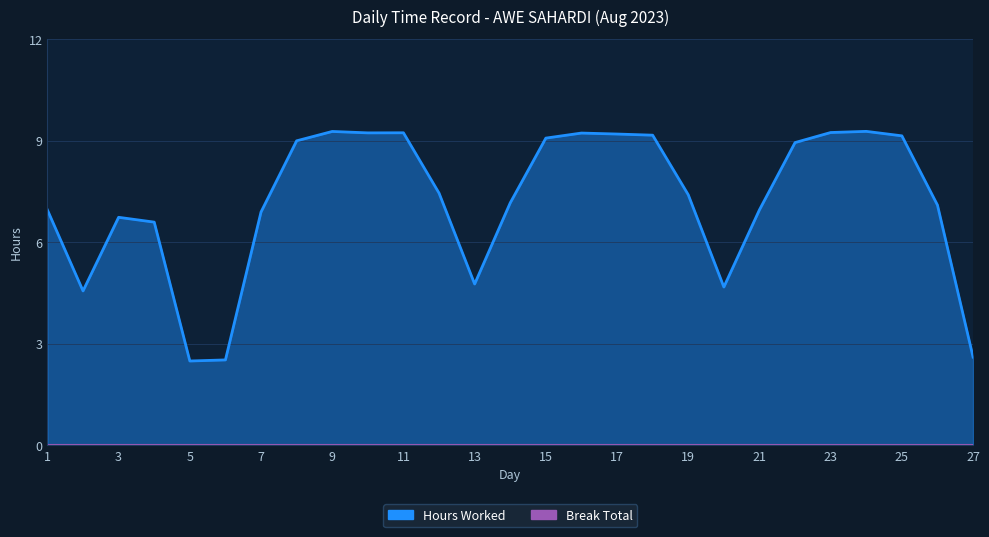

True or false: Hours Worked and Break Total cross at least once.

False